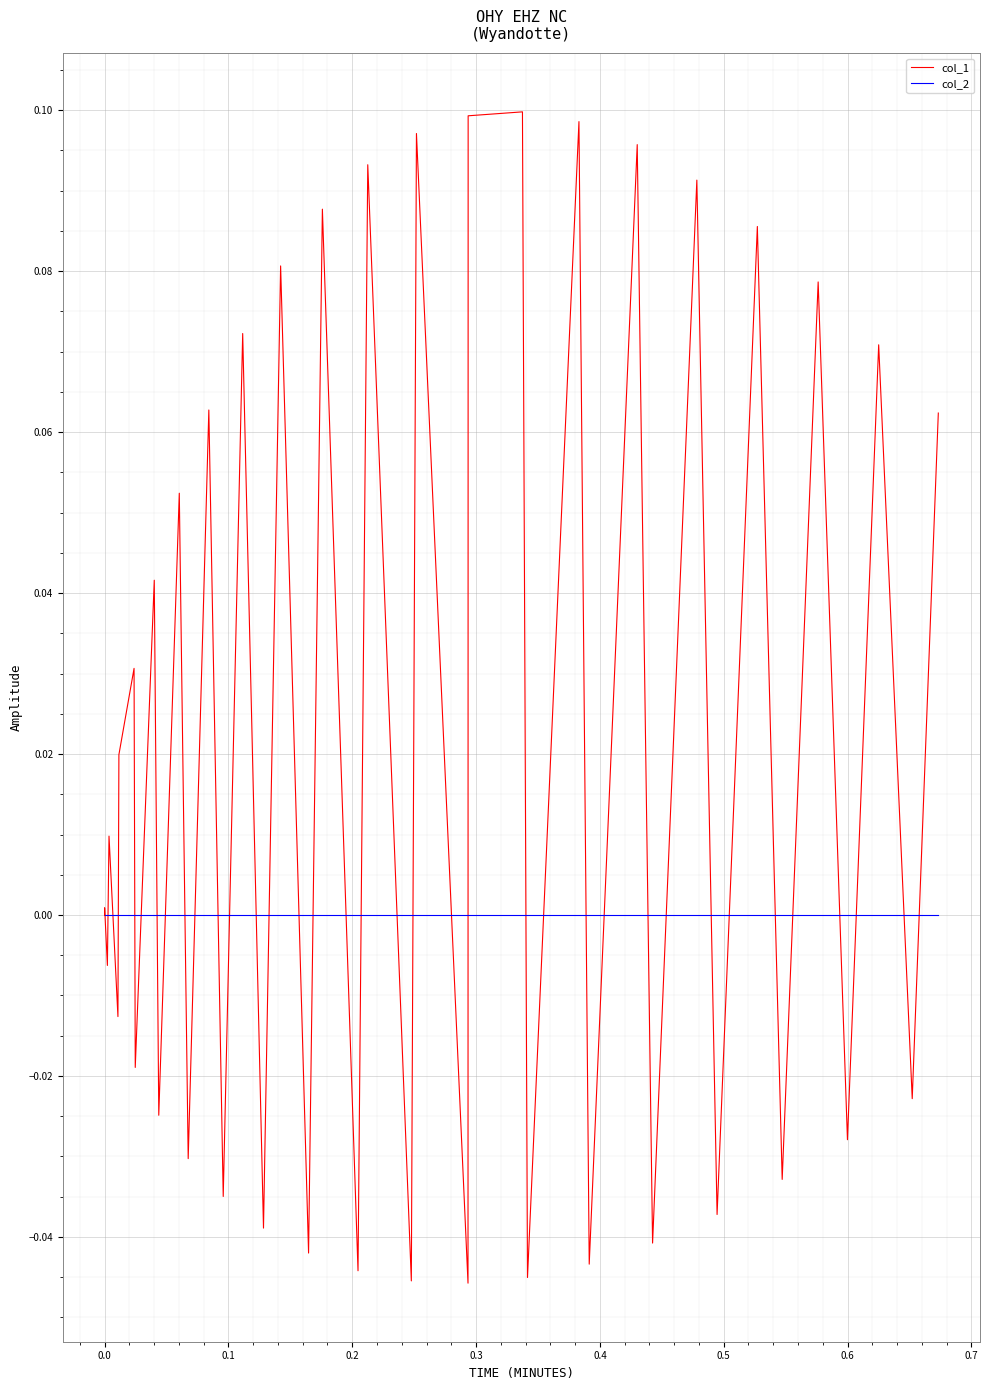

What are all the series names shown in the legend?

col_1, col_2